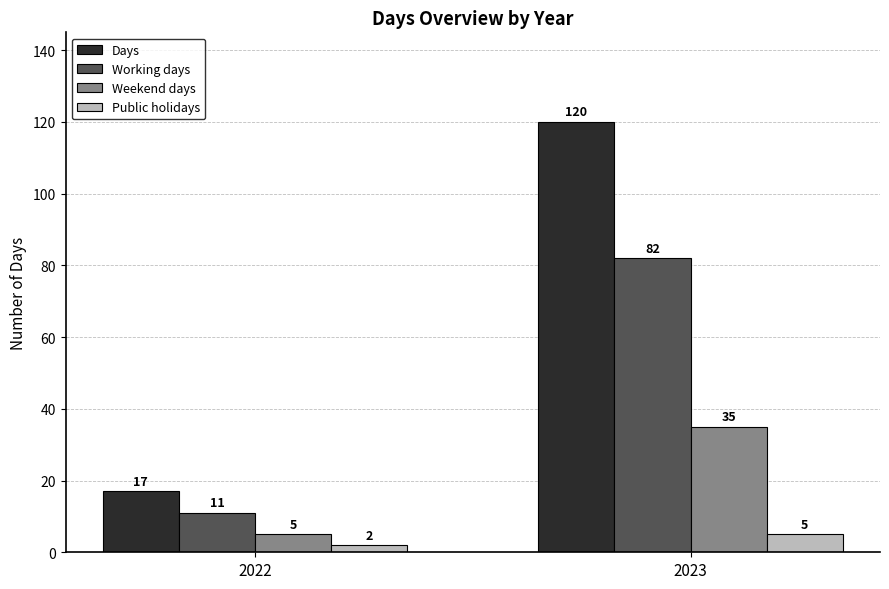

What is the difference between the highest and lowest values at 2022?

15